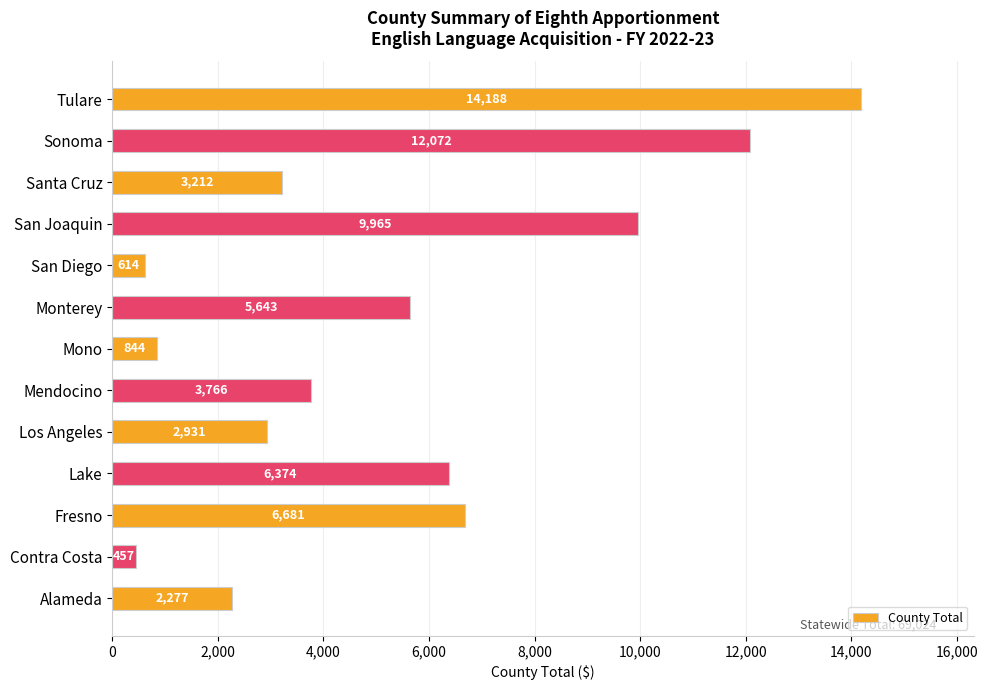

At which label is the value closest to 7322?

Fresno